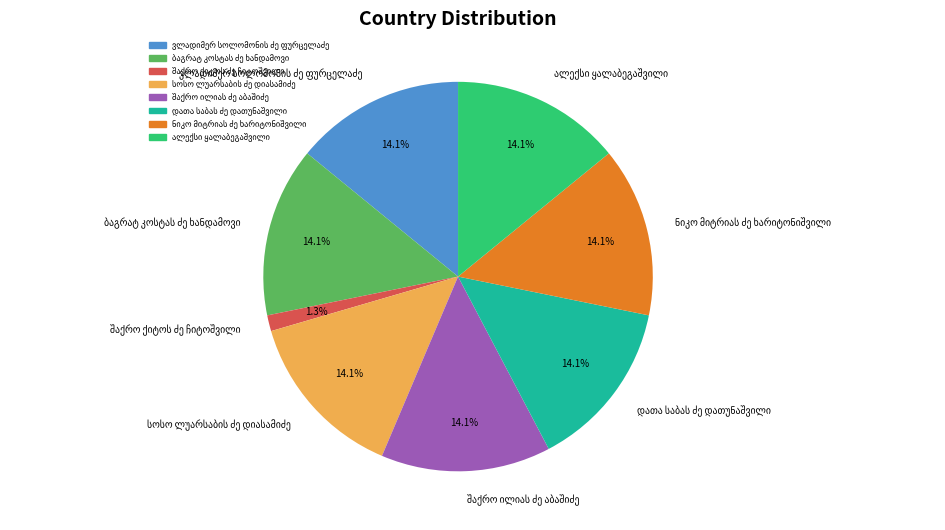

Is there a majority slice in this chart?

No